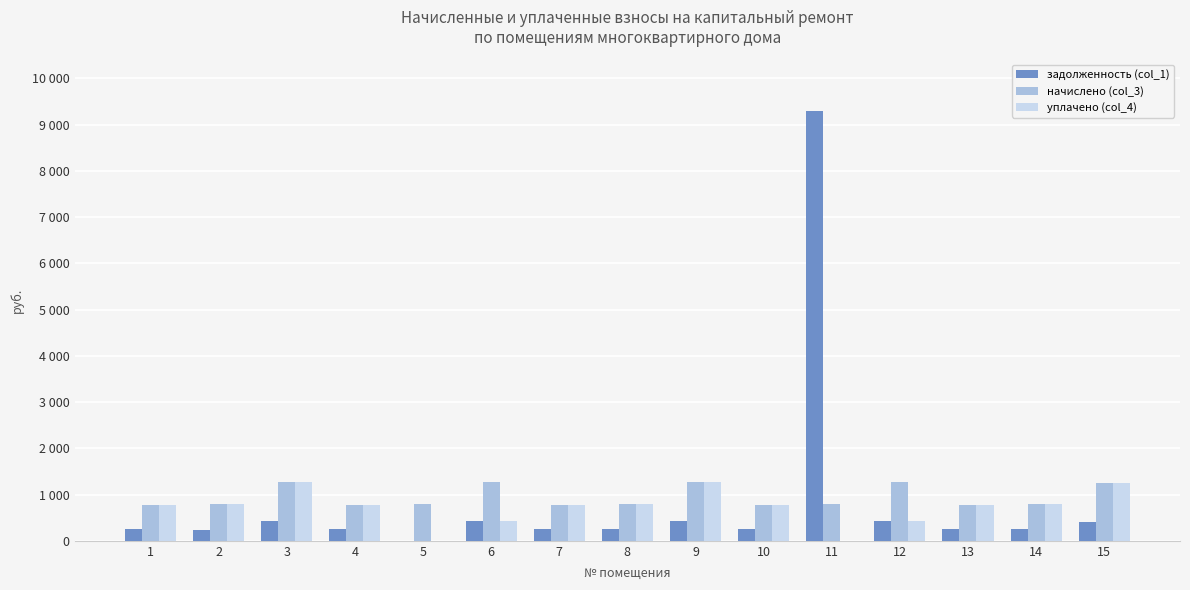

Which series has the largest total across all categories?

начислено (col_3)